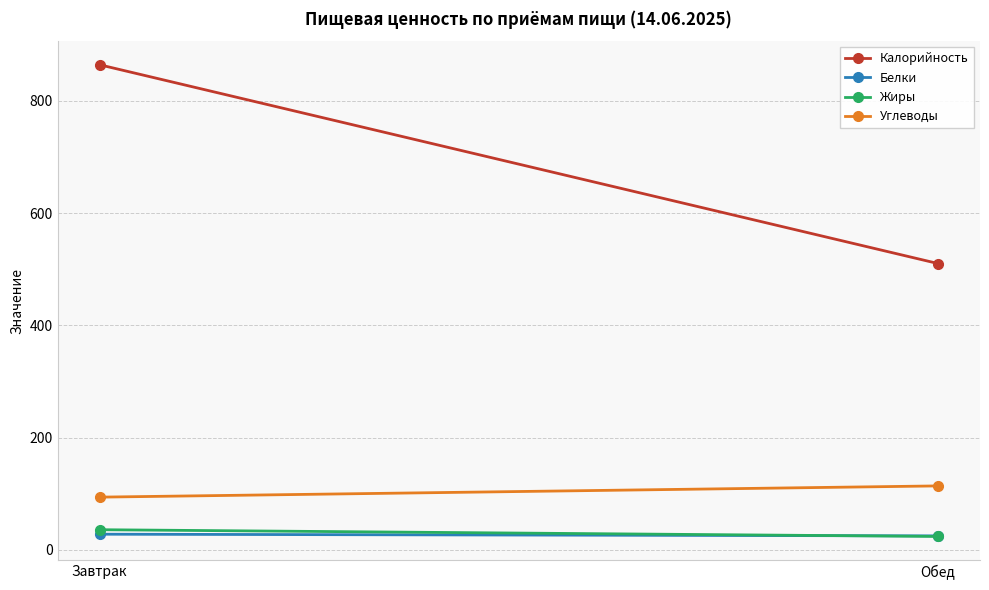

What are all the series names shown in the legend?

Калорийность, Белки, Жиры, Углеводы